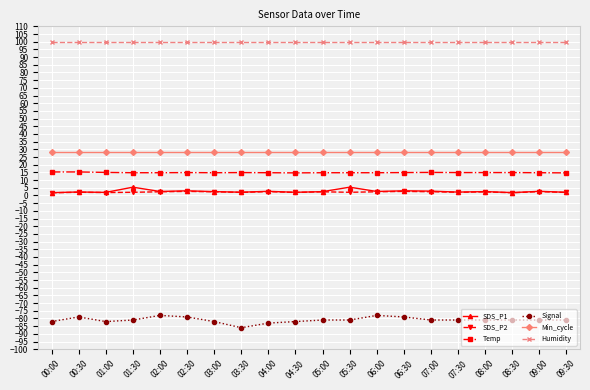

What is the sum of all Min_cycle values?

560.0